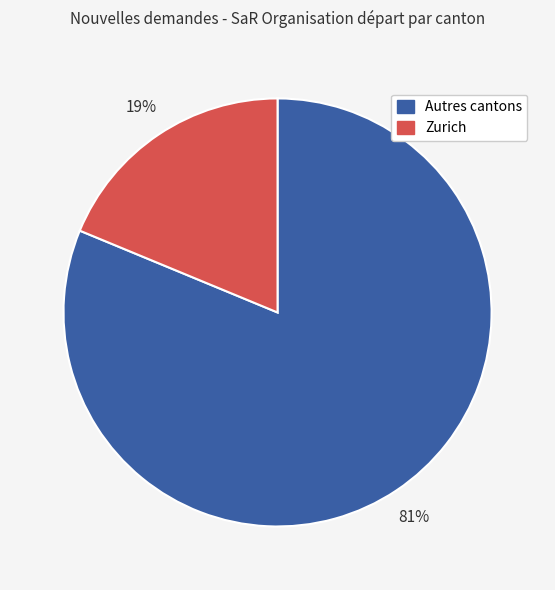

Is there a majority slice in this chart?

Yes